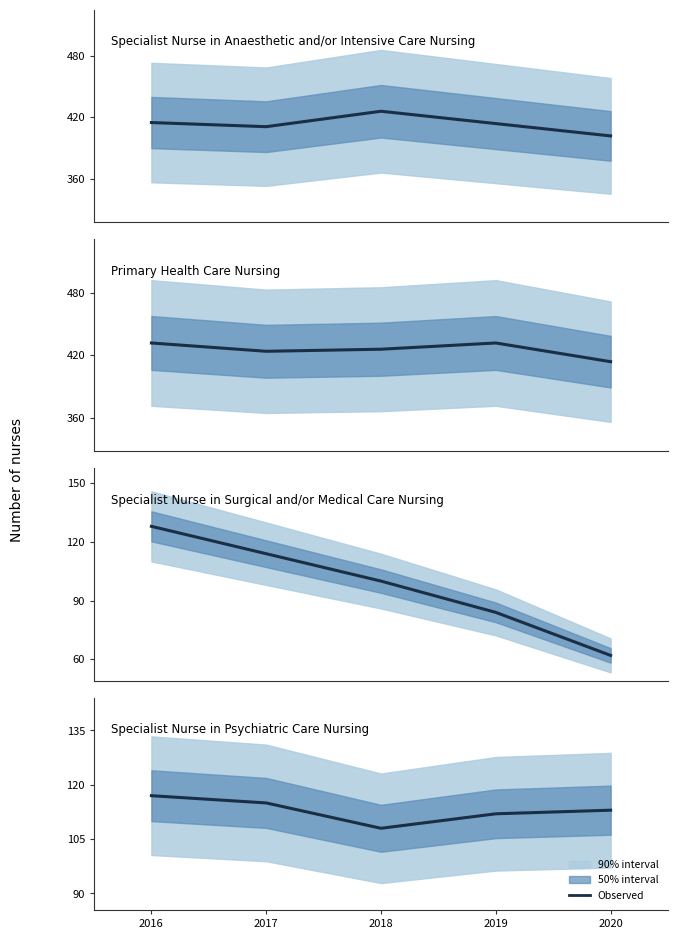

Reading right to left, extract all data points from this chart.

Specialist Nurse in Anaesthetic and/or Intensive Care Nursing: 402	414	426	411	415
Primary Health Care Nursing: 414	432	426	424	432
Specialist Nurse in Surgical and/or Medical Care Nursing: 62	84	100	114	128
Specialist Nurse in Psychiatric Care Nursing: 113	112	108	115	117